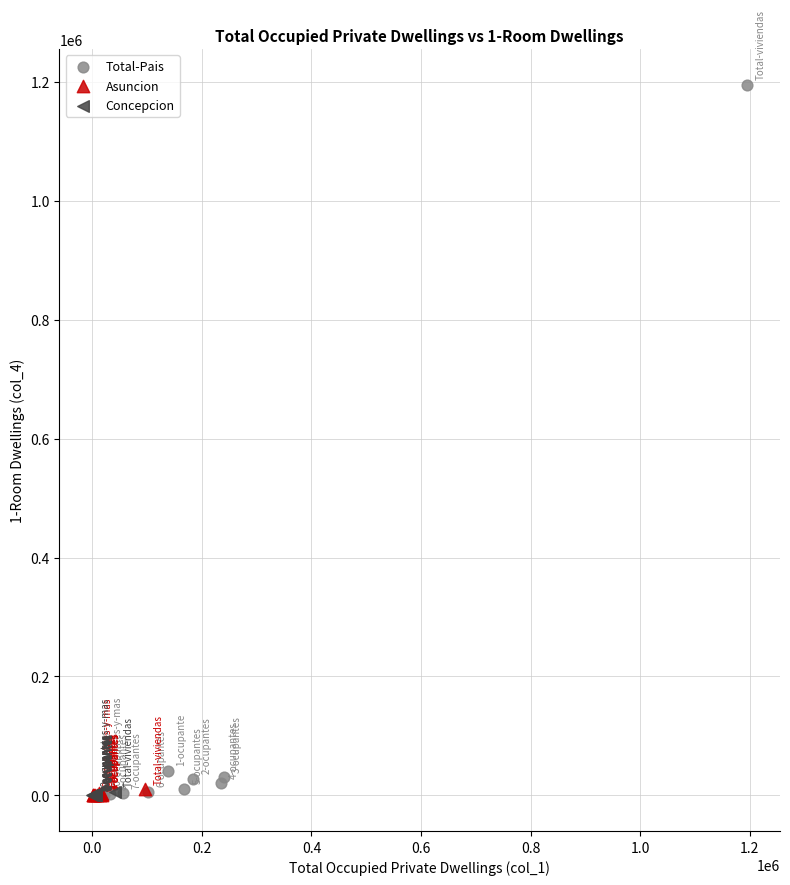

Which series has the widest spread of Y values?

Total-Pais